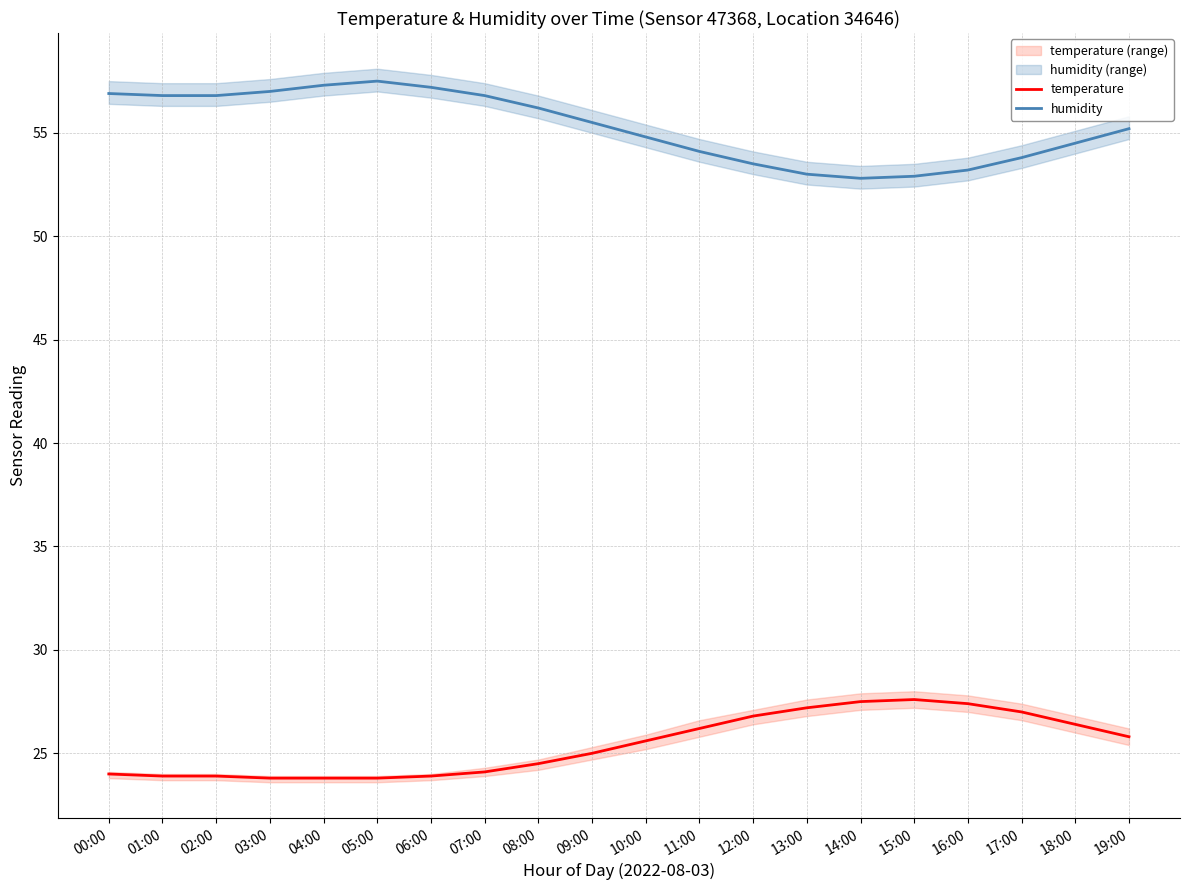

List the labels in order of humidity value, smallest first.

14:00, 15:00, 13:00, 16:00, 12:00, 17:00, 11:00, 18:00, 10:00, 19:00, 09:00, 08:00, 01:00, 02:00, 07:00, 00:00, 03:00, 06:00, 04:00, 05:00